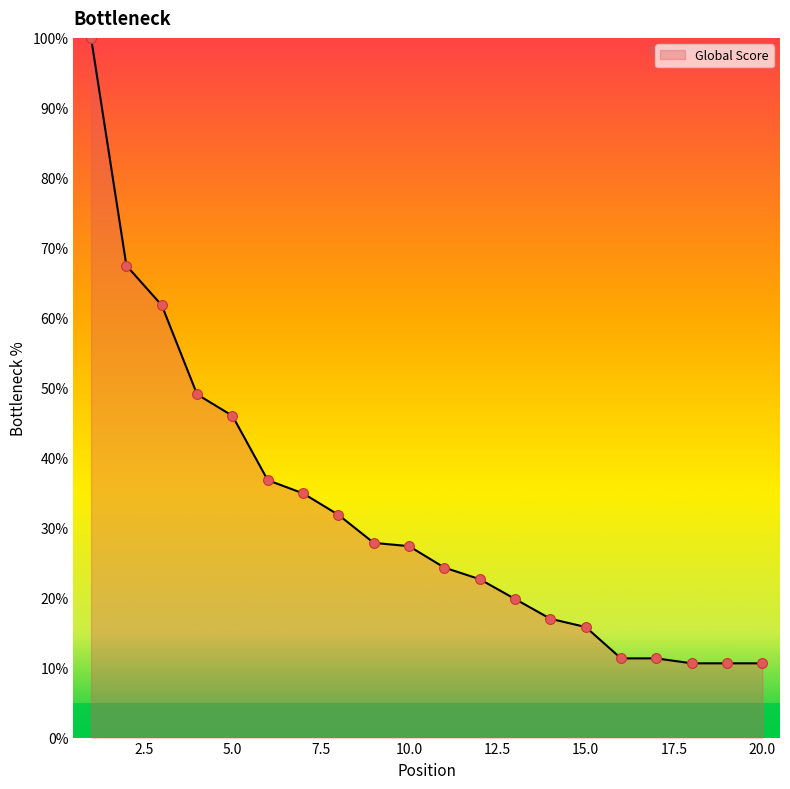

What is the maximum value shown in the chart?

100.0